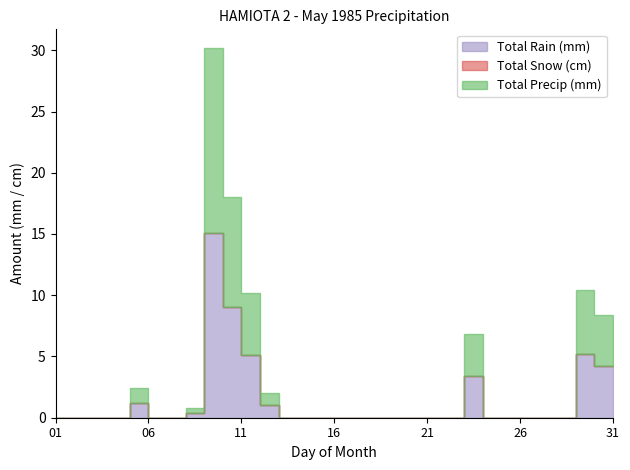

List the labels in order of Total Snow (cm) value, smallest first.

01, 02, 03, 04, 05, 06, 07, 08, 09, 10, 11, 12, 13, 14, 15, 16, 17, 18, 19, 20, 21, 22, 23, 24, 25, 26, 27, 28, 29, 30, 31